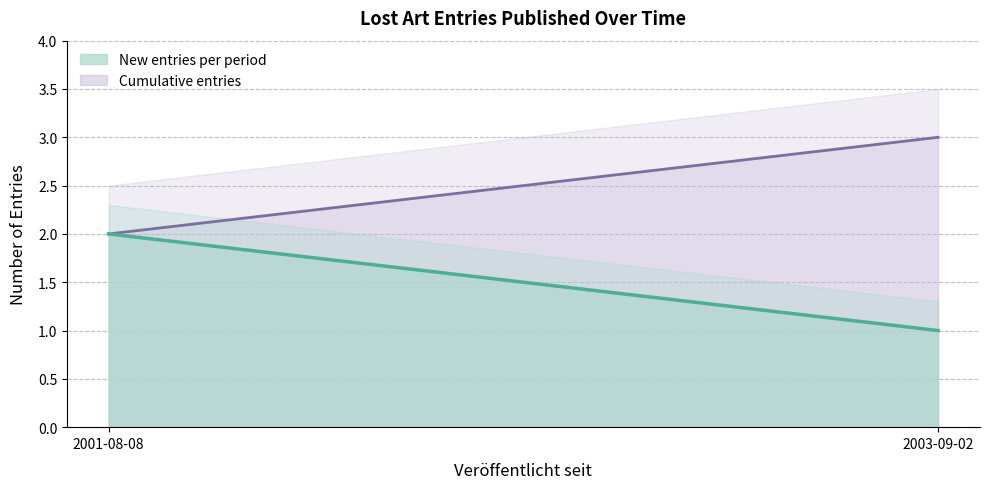

What is the difference between the Cumulative entries line values at 2003-09-02 and 2001-08-08?

1